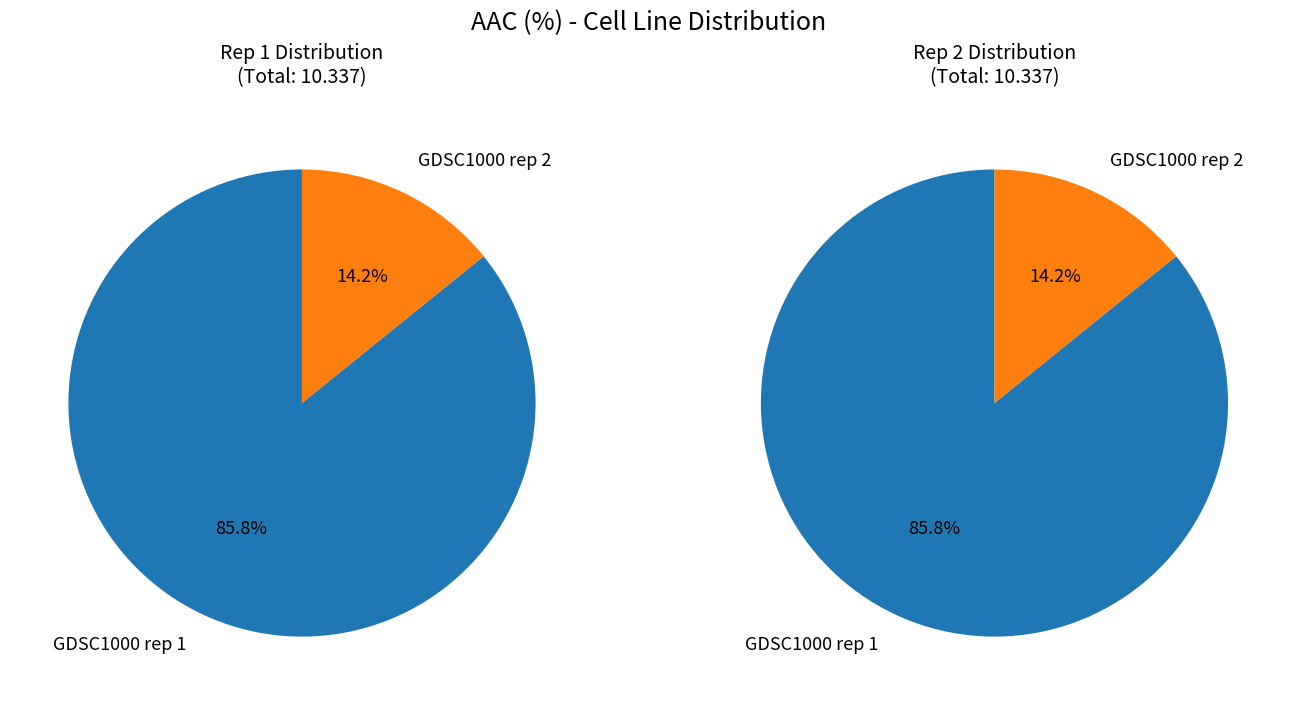

Which slice is the smallest?

GDSC1000 rep 2